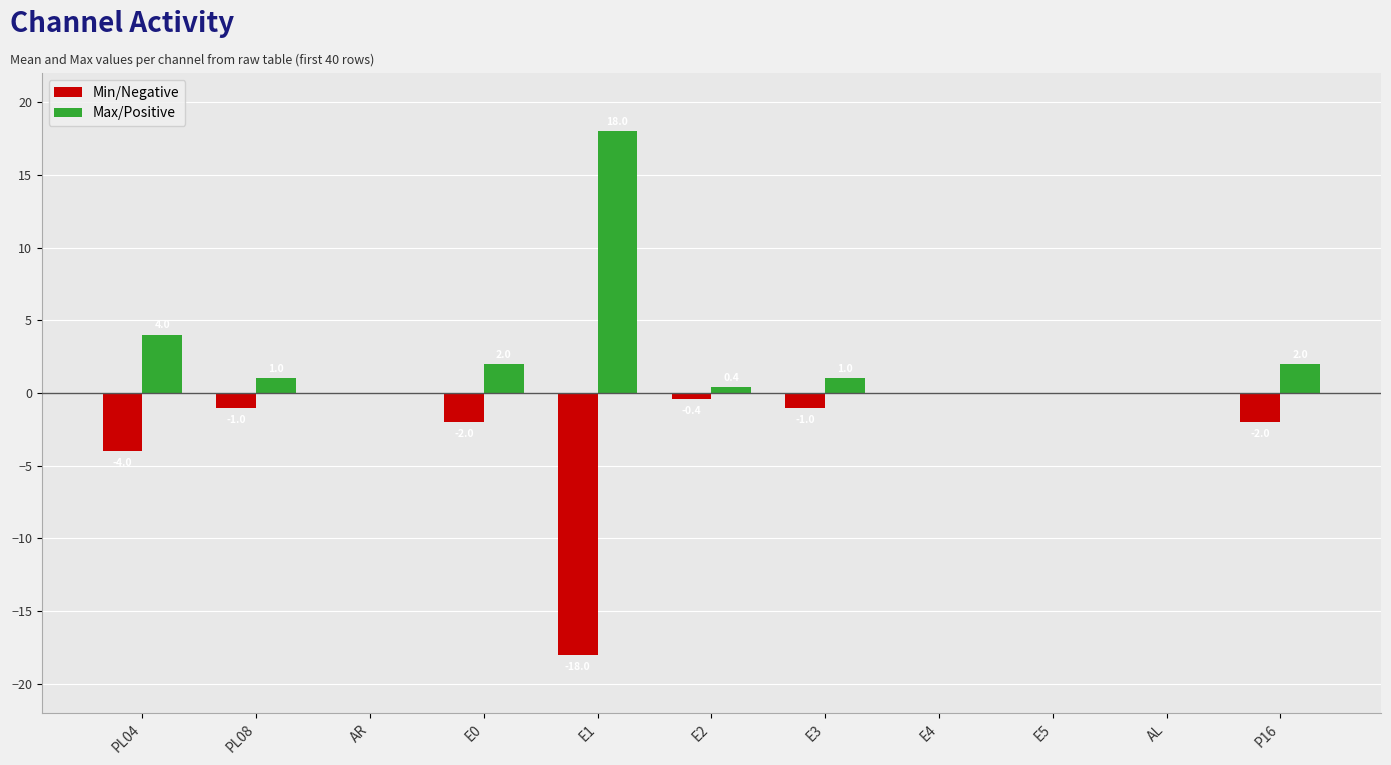

Reading left to right, what are all the values shown in this chart?

Min/Negative: PL04=-4.0	PL08=-1.0	AR=0.0	E0=-2.0	E1=-18.0	E2=-0.4	E3=-1.0	E4=0.0	E5=0.0	AL=0.0	P16=-2.0
Max/Positive: PL04=4.0	PL08=1.0	AR=0.0	E0=2.0	E1=18.0	E2=0.4	E3=1.0	E4=0.0	E5=0.0	AL=0.0	P16=2.0